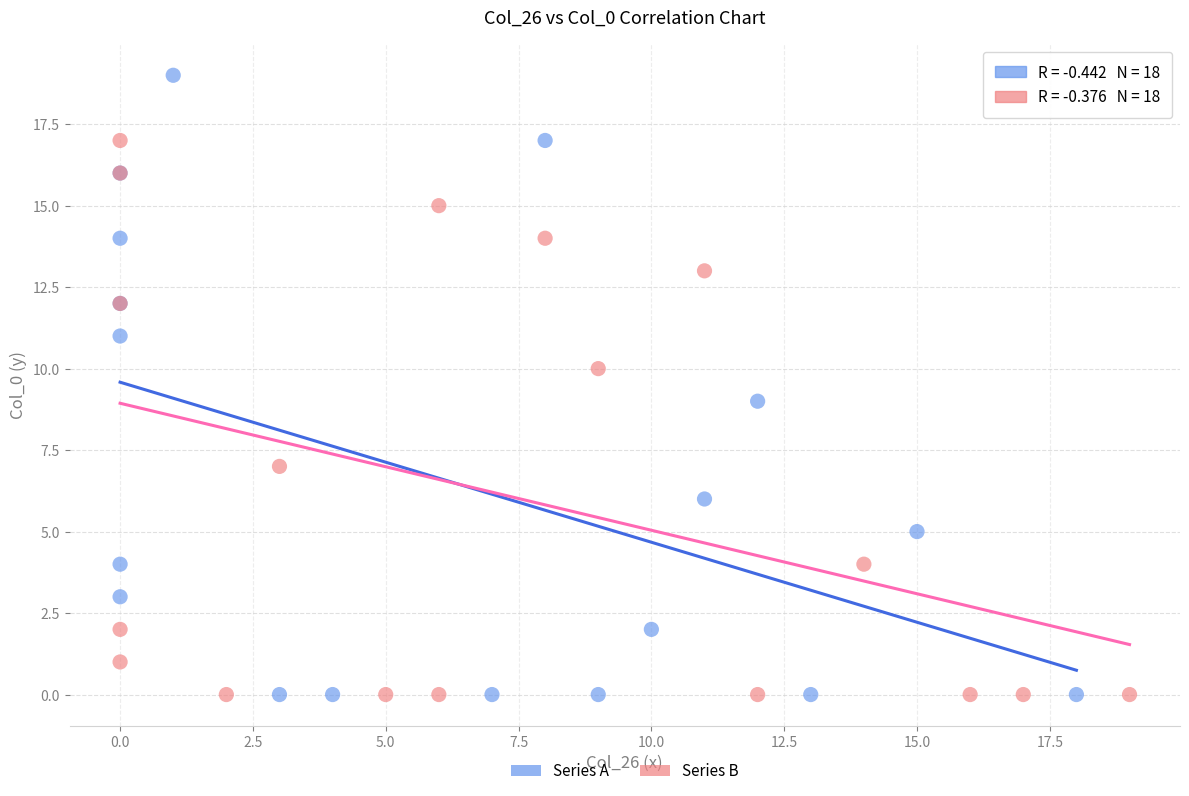

Which series has the widest spread of Y values?

Series A